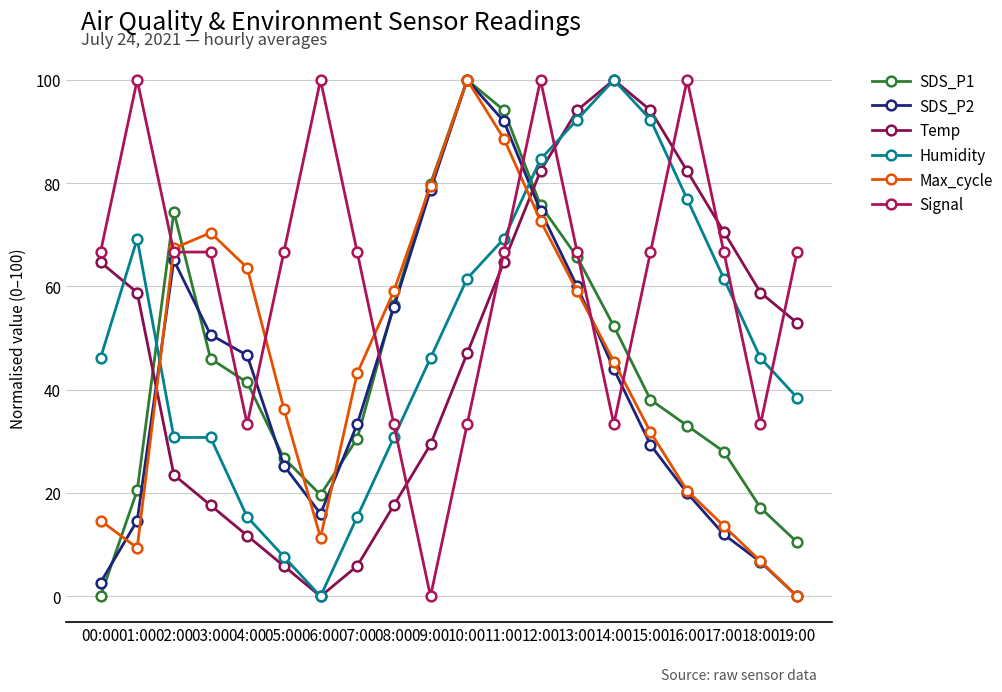

Reading left to right, transcribe all the data shown in this chart.

SDS_P1: 00:00=0.0	01:00=20.5	02:00=74.5	03:00=46.0	04:00=41.4	05:00=26.8	06:00=19.7	07:00=30.5	08:00=56.5	09:00=79.9	10:00=100.0	11:00=94.1	12:00=75.7	13:00=65.7	14:00=52.3	15:00=38.1	16:00=33.1	17:00=28.0	18:00=17.2	19:00=10.5
SDS_P2: 00:00=2.7	01:00=14.7	02:00=65.1	03:00=50.7	04:00=46.7	05:00=25.3	06:00=16.0	07:00=33.3	08:00=56.0	09:00=78.7	10:00=100.0	11:00=92.0	12:00=74.7	13:00=60.0	14:00=44.0	15:00=29.3	16:00=20.0	17:00=12.0	18:00=6.7	19:00=0.0
Temp: 00:00=64.7	01:00=58.8	02:00=23.5	03:00=17.6	04:00=11.8	05:00=5.9	06:00=0.0	07:00=5.9	08:00=17.6	09:00=29.4	10:00=47.1	11:00=64.7	12:00=82.4	13:00=94.1	14:00=100.0	15:00=94.1	16:00=82.4	17:00=70.6	18:00=58.8	19:00=52.9
Humidity: 00:00=46.2	01:00=69.2	02:00=30.8	03:00=30.8	04:00=15.4	05:00=7.7	06:00=0.0	07:00=15.4	08:00=30.8	09:00=46.2	10:00=61.5	11:00=69.2	12:00=84.6	13:00=92.3	14:00=100.0	15:00=92.3	16:00=76.9	17:00=61.5	18:00=46.2	19:00=38.5
Max_cycle: 00:00=14.7	01:00=9.4	02:00=67.4	03:00=70.4	04:00=63.6	05:00=36.4	06:00=11.4	07:00=43.2	08:00=59.1	09:00=79.5	10:00=100.0	11:00=88.6	12:00=72.7	13:00=59.1	14:00=45.5	15:00=31.8	16:00=20.5	17:00=13.6	18:00=6.8	19:00=0.0
Signal: 00:00=66.7	01:00=100.0	02:00=66.7	03:00=66.7	04:00=33.3	05:00=66.7	06:00=100.0	07:00=66.7	08:00=33.3	09:00=0.0	10:00=33.3	11:00=66.7	12:00=100.0	13:00=66.7	14:00=33.3	15:00=66.7	16:00=100.0	17:00=66.7	18:00=33.3	19:00=66.7